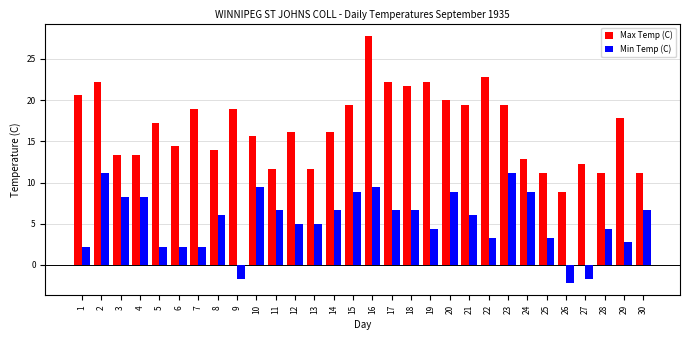

True or false: Max Temp (C) has a value of 11.7 at 13.

True